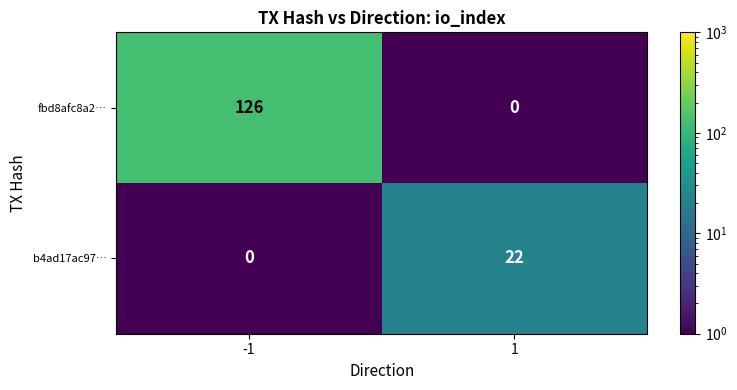

What is the maximum value for b4ad17ac97…?

22